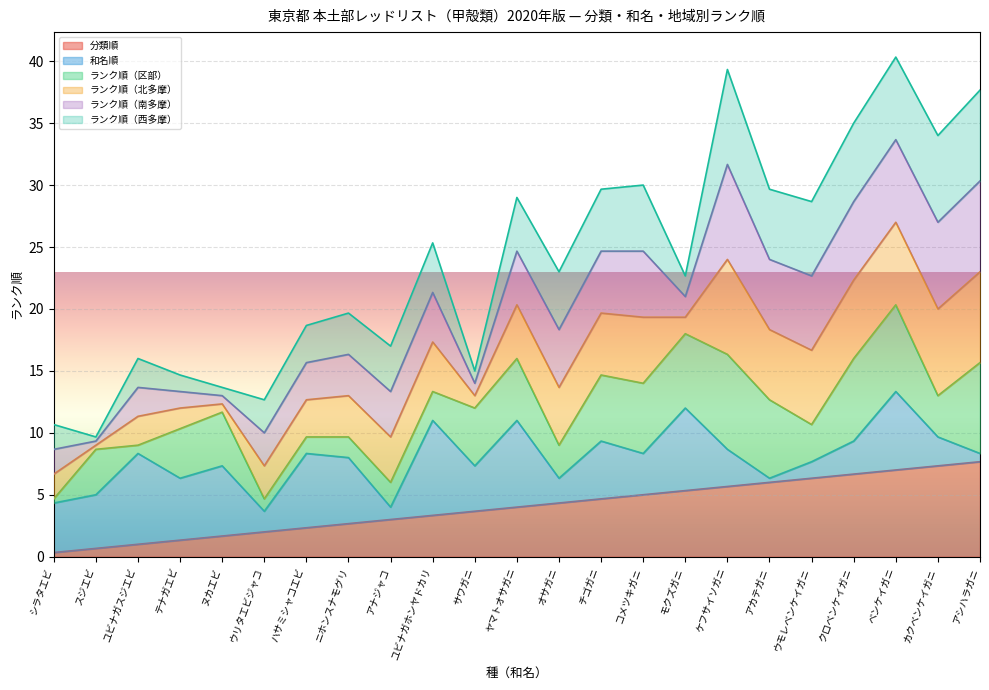

Rank the categories by 和名順 value from highest to lowest.

ユビナガホンヤドカリ, ユビナガスジエビ, ヤマトオサガニ, モクズガニ, ベンケイガニ, ハサミシャコエビ, ヌカエビ, ニホンスナモグリ, テナガエビ, チゴガニ, スジエビ, シラタエビ, サワガニ, コメツキガニ, ケフサイソガニ, クロベンケイガニ, カクベンケイガニ, オサガニ, ウリタエビジャコ, ウモレベンケイガニ, アナジャコ, アシハラガニ, アカテガニ